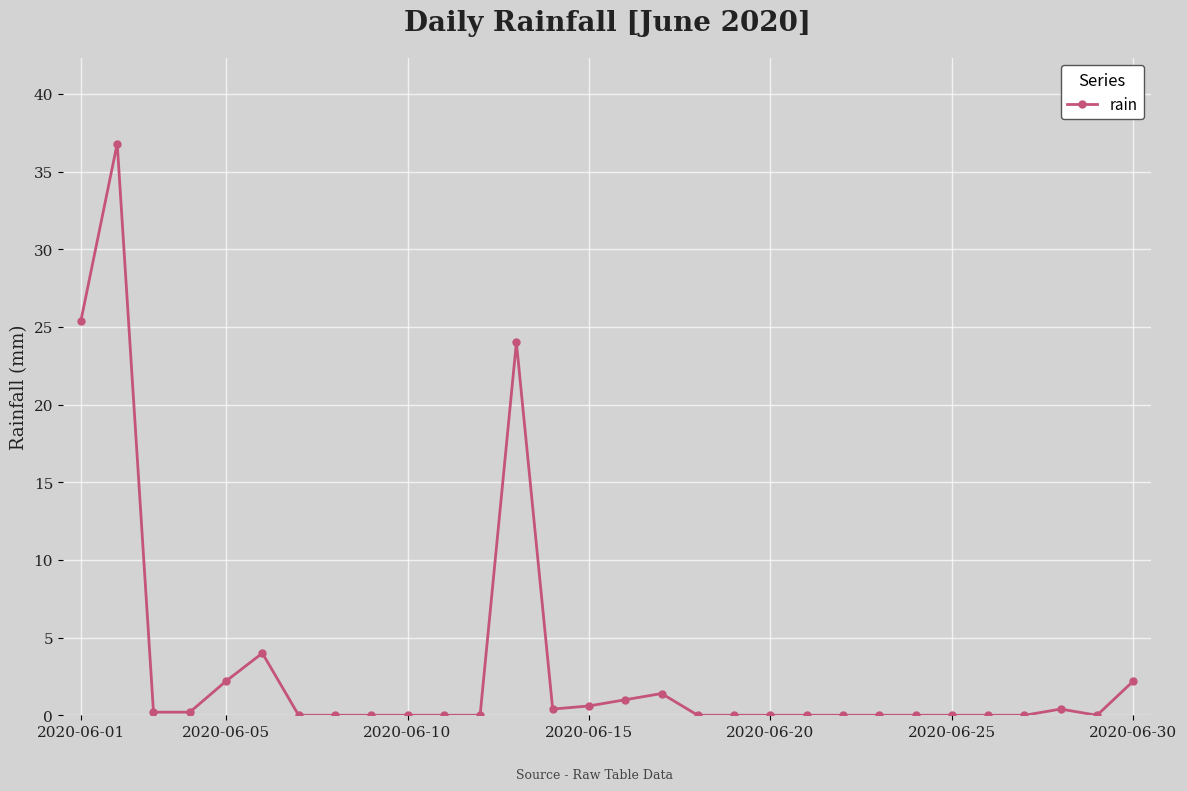

What is the greatest value displayed?

36.8